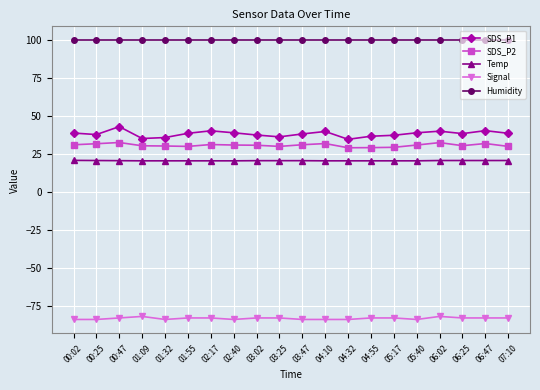

What is the total value across all series at 05:40?

106.3